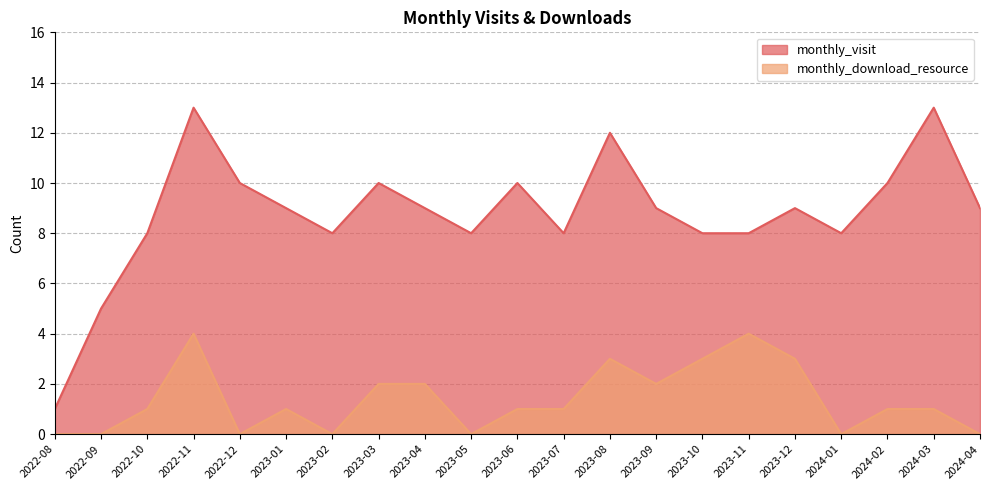

At which category does monthly_download_resource reach its first local peak?

2022-11